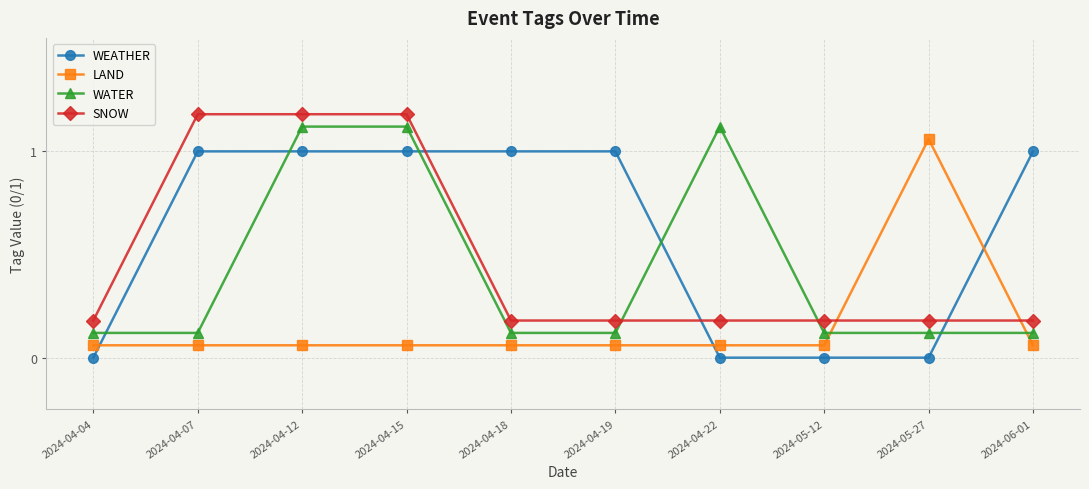

What is the label of the 2nd point from the right?

2024-05-27